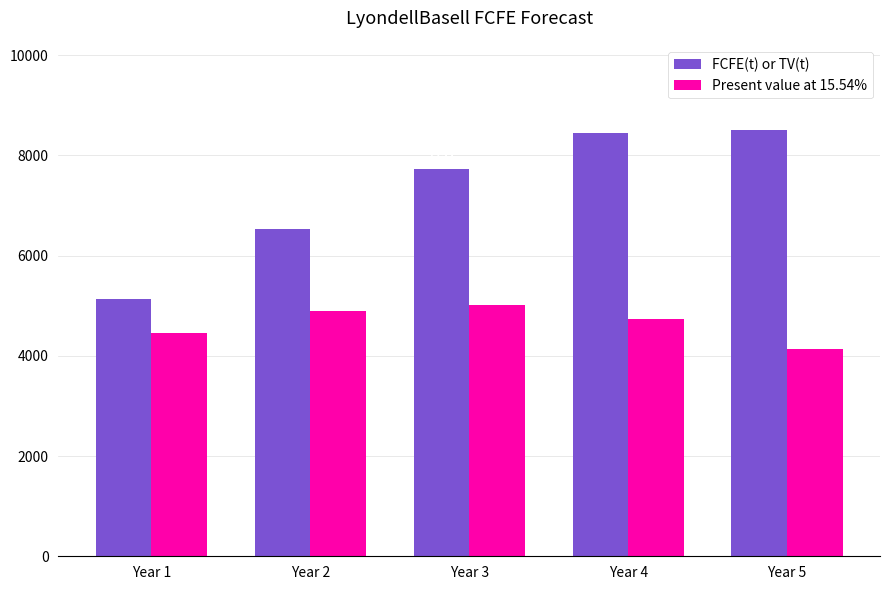

Which category has the lowest value in the FCFE(t) or TV(t) series?

Year 1